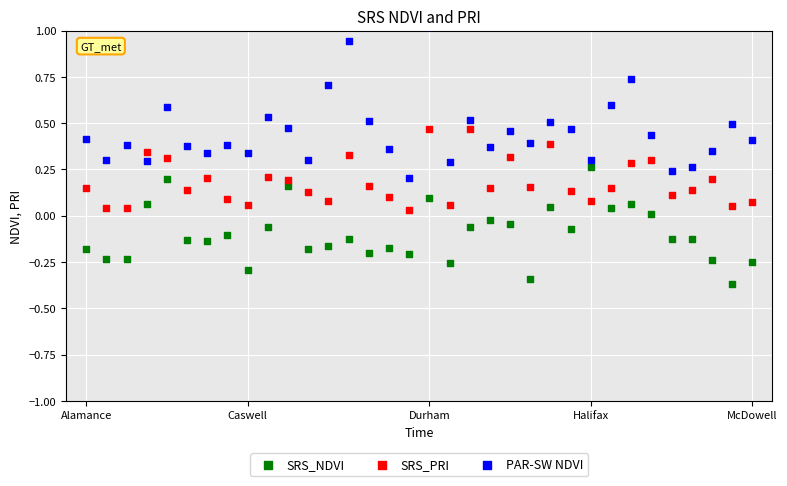

Which series reaches the maximum Y coordinate?

PAR-SW NDVI